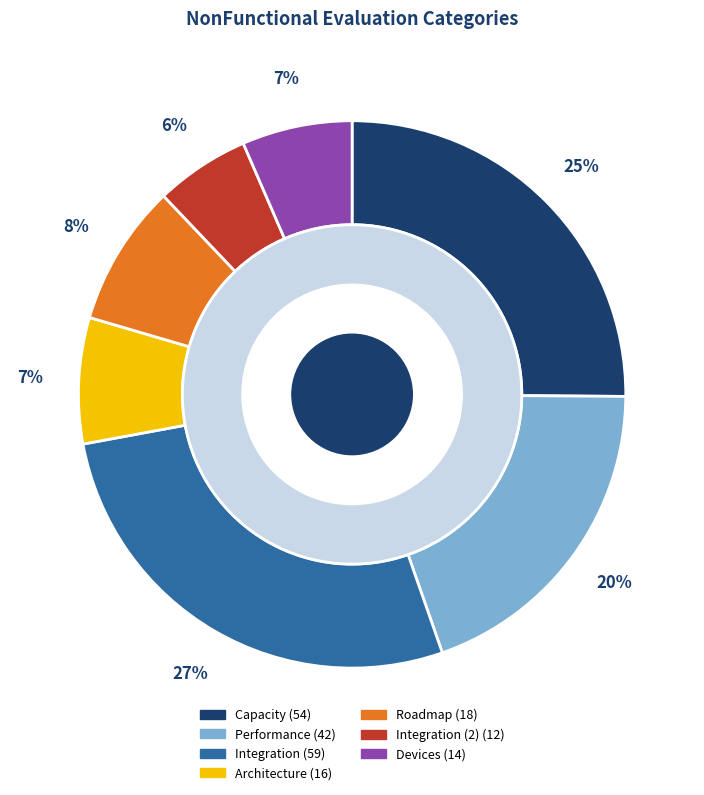

To the nearest percent, what portion does Capacity represent?

25%